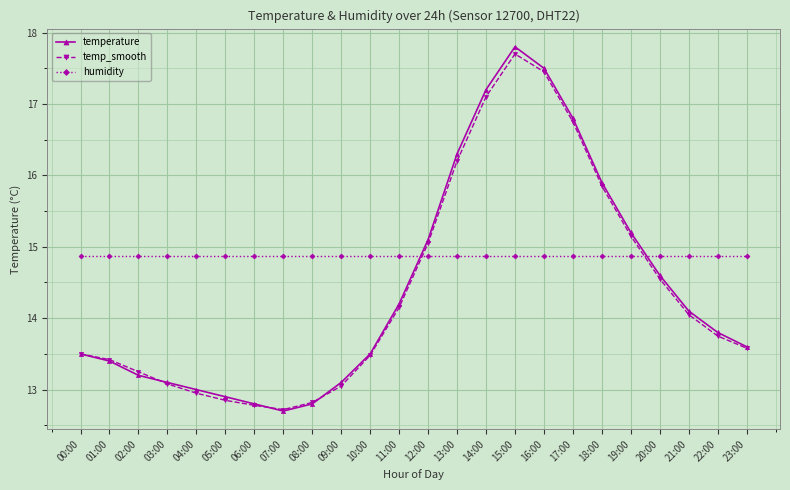

What is the sum of all temperature values?

346.1